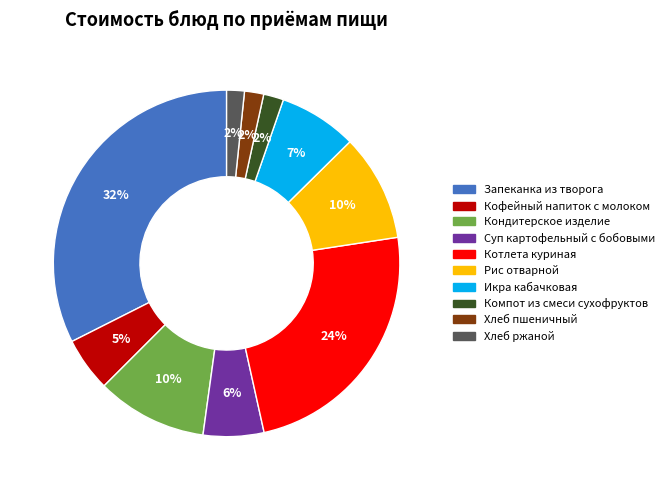

Which slice is the largest?

Запеканка из творога